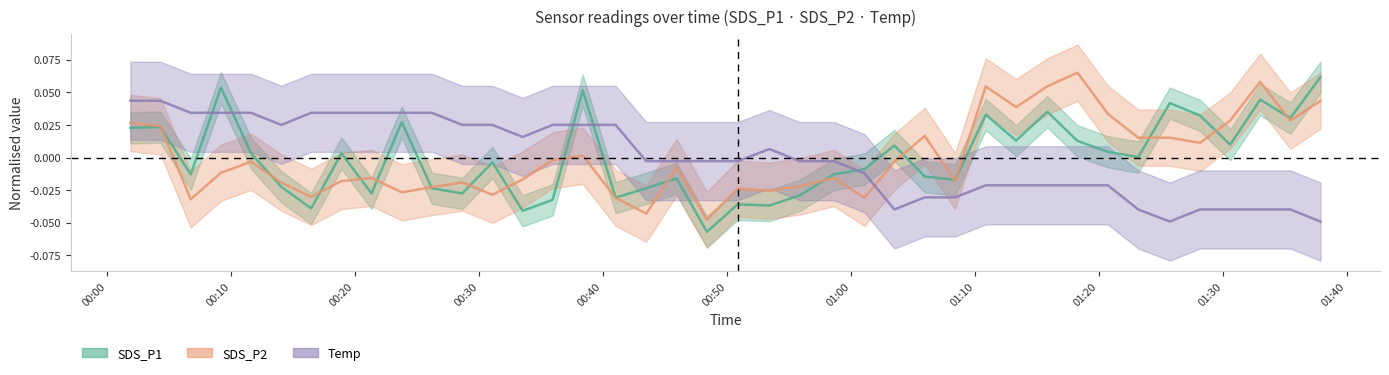

True or false: Temp has more than 2 points higher than both neighbors.

False